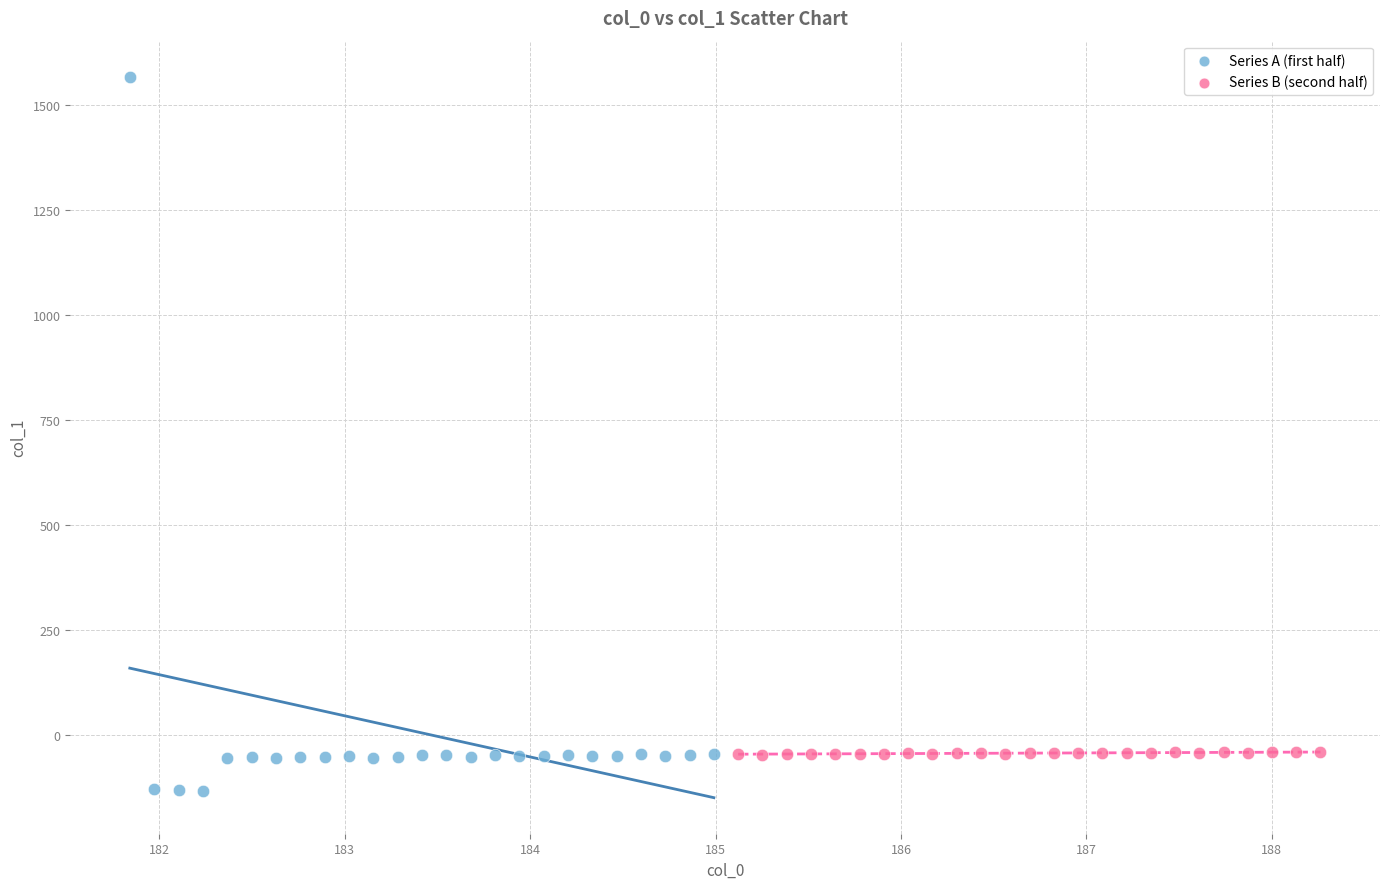

Which series has the widest spread of Y values?

Series A (first half)